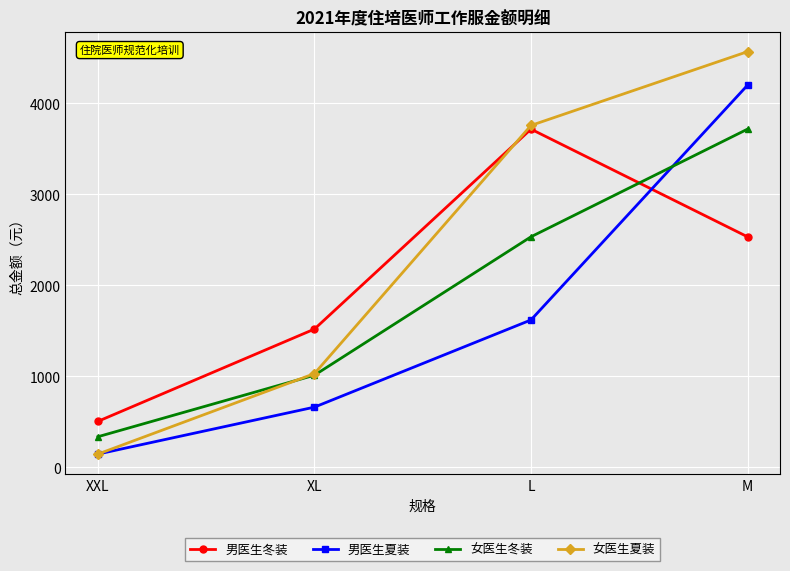

How many categories are shown in the chart?

4